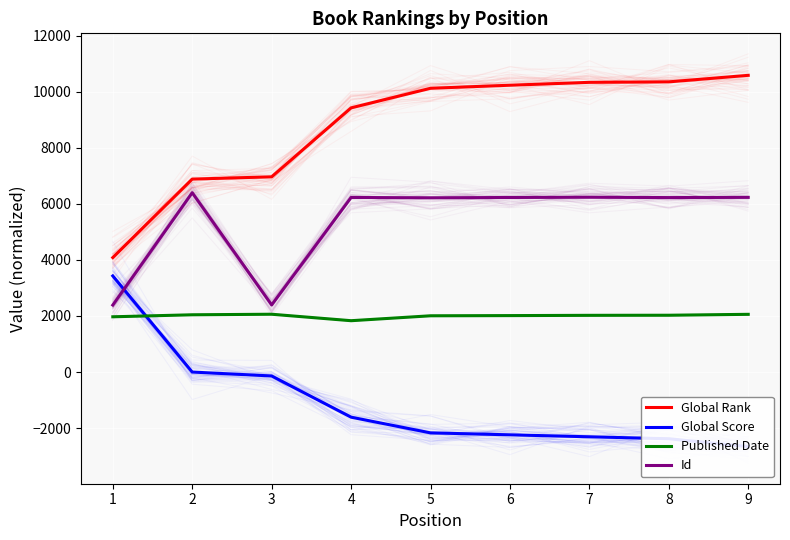

Is it true that Id equals 2394.0 at 3?

True